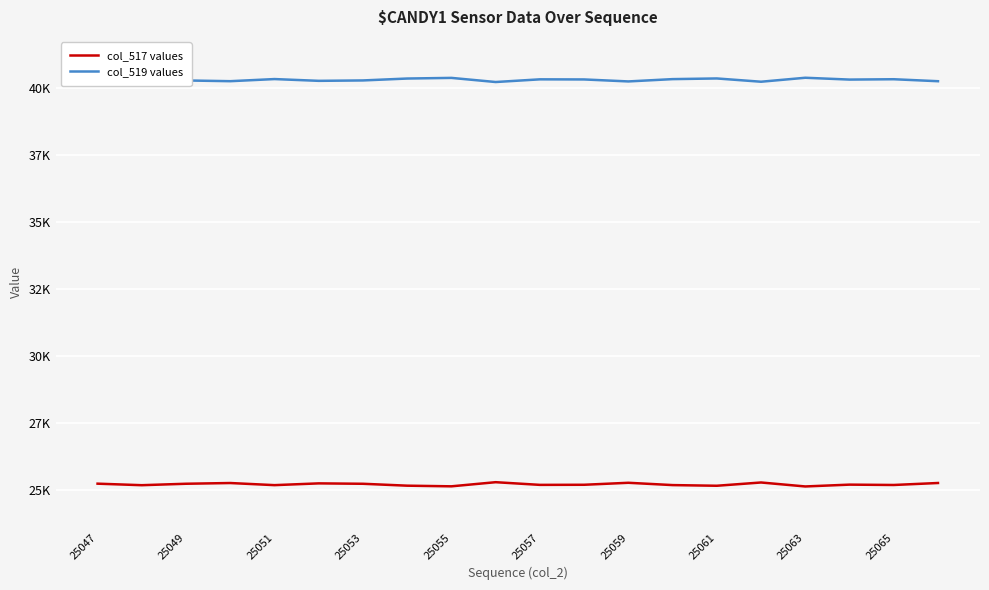

What are all the series names shown in the legend?

col_517 values, col_519 values